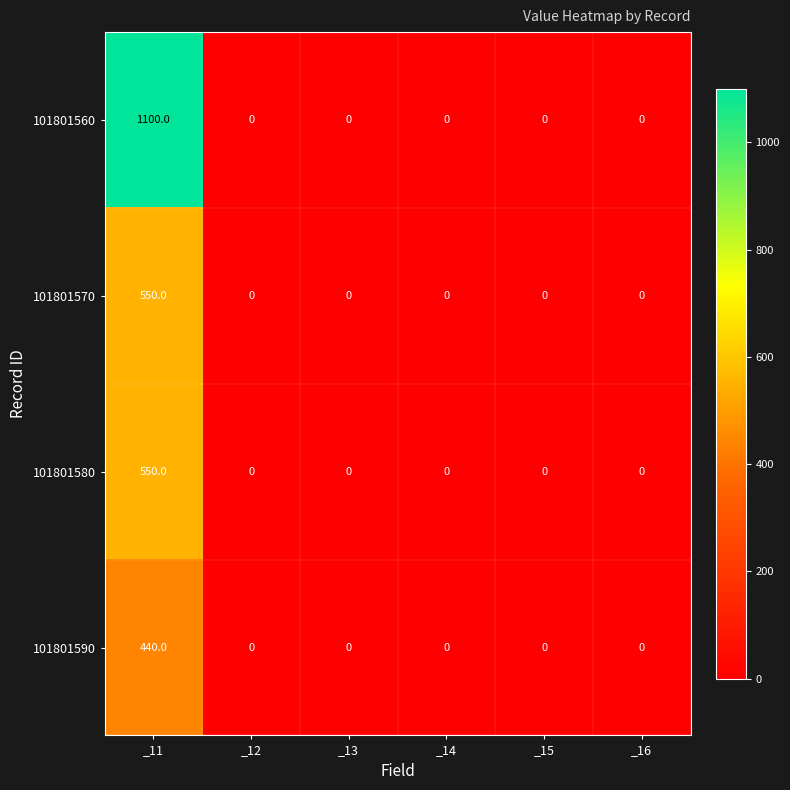

Which series has the largest range (max minus min)?

101801560